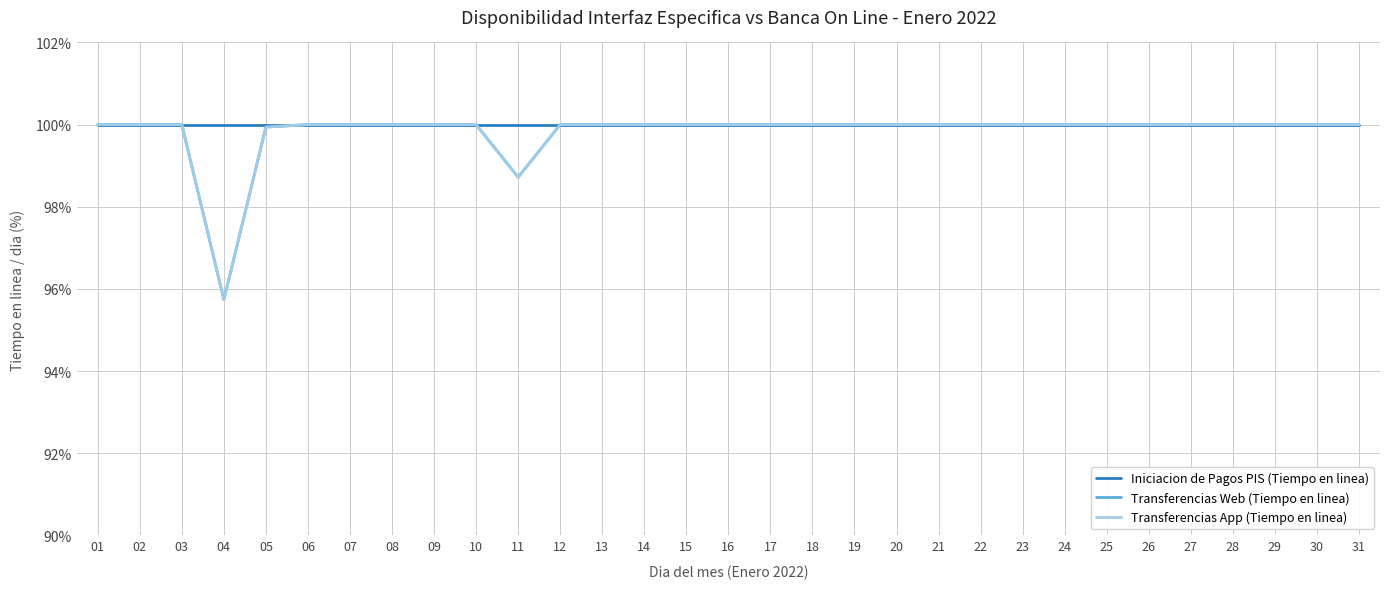

What is the minimum value for Transferencias Web (Tiempo en linea)?

95.7